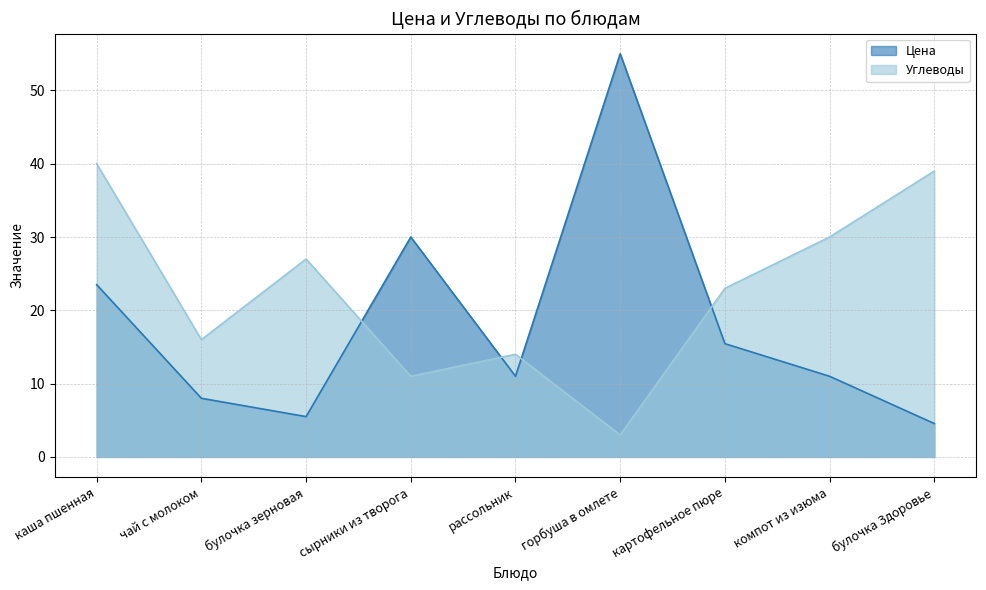

Between горбуша в омлете and компот из изюма, which is larger?

горбуша в омлете